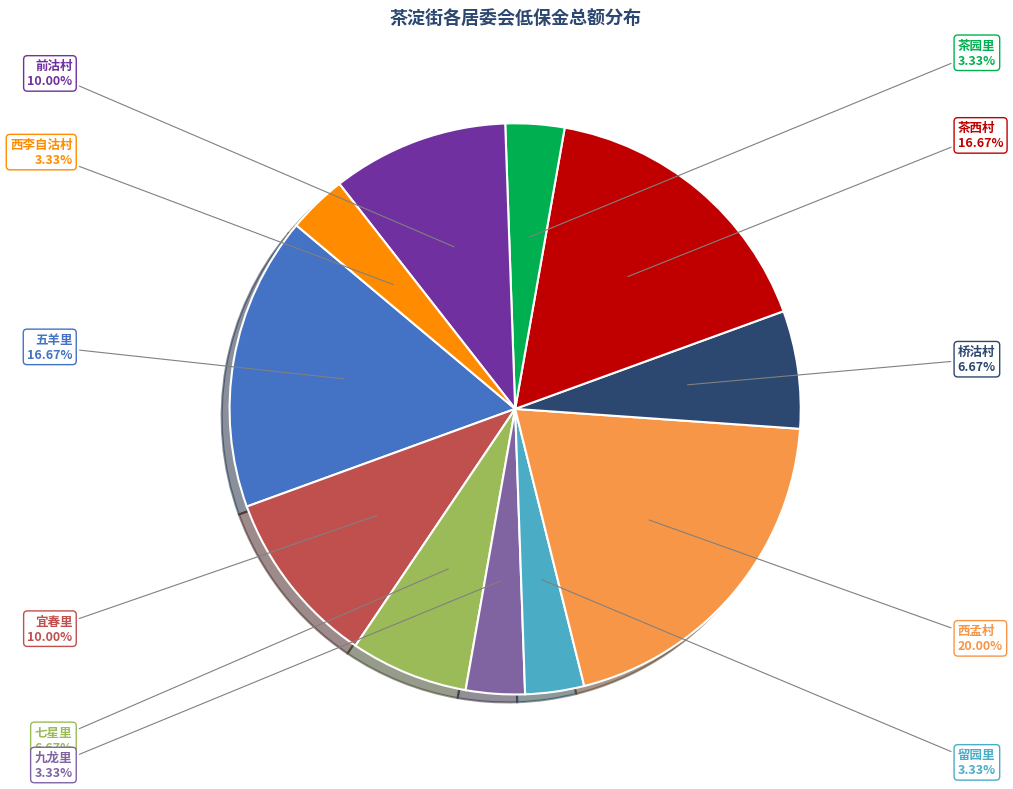

To the nearest percent, what is the combined percentage of 西李自沽村 and 西孟村?

23%